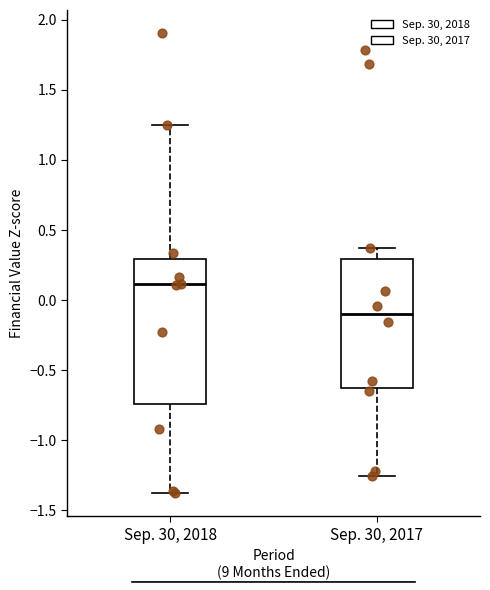

Which box has the lowest median line?

Sep. 30, 2017